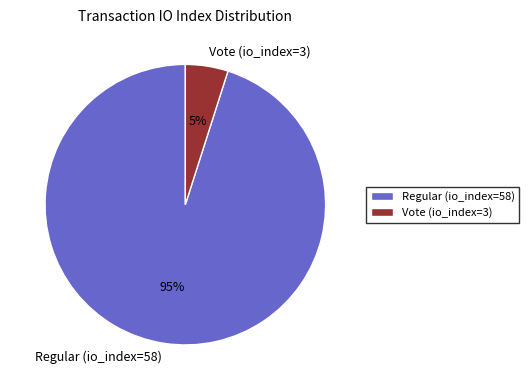

To the nearest percent, what is the difference between the Regular (io_index=58) and Vote (io_index=3) slice percentages?

90%